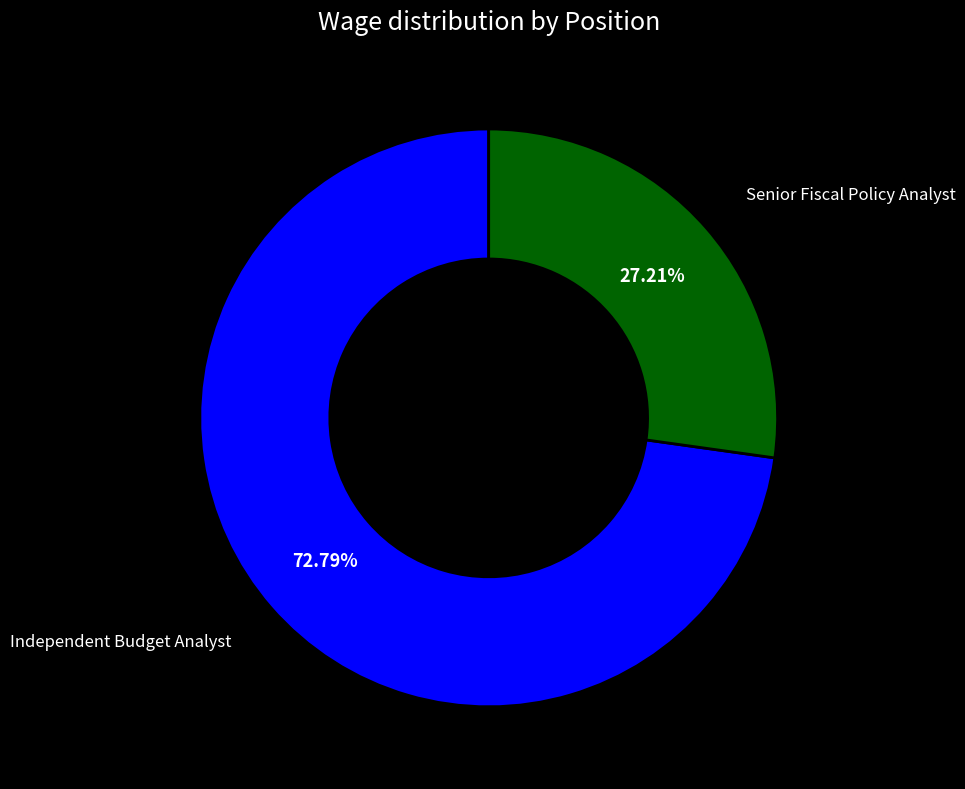

Is it true that Senior Fiscal Policy Analyst is 27% of the pie?

True